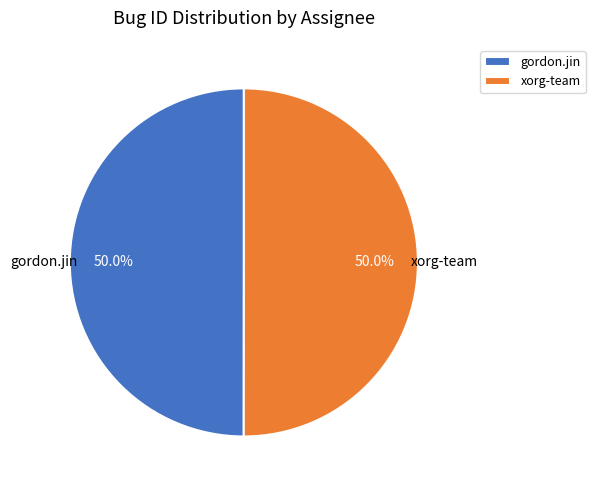

To the nearest percent, what percentage of the pie is xorg-team?

50%